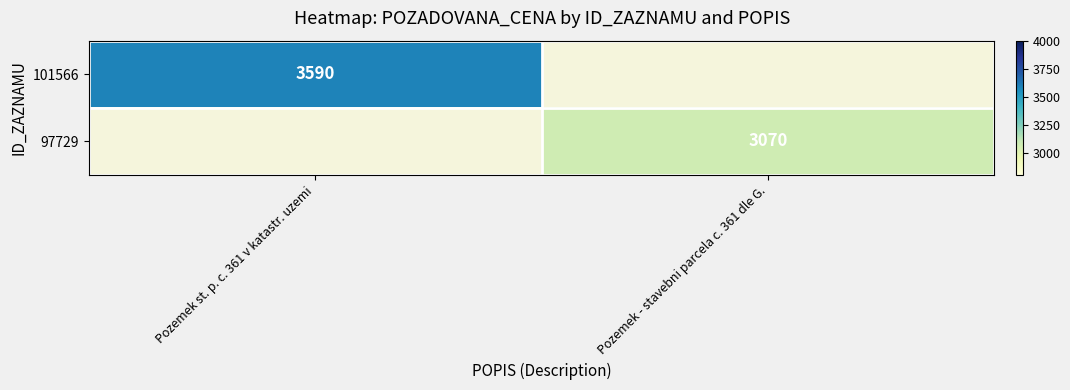

True or false: 101566 has a value of 3590 at Pozemek st. p. c. 361 v katastr. uzemi.

True